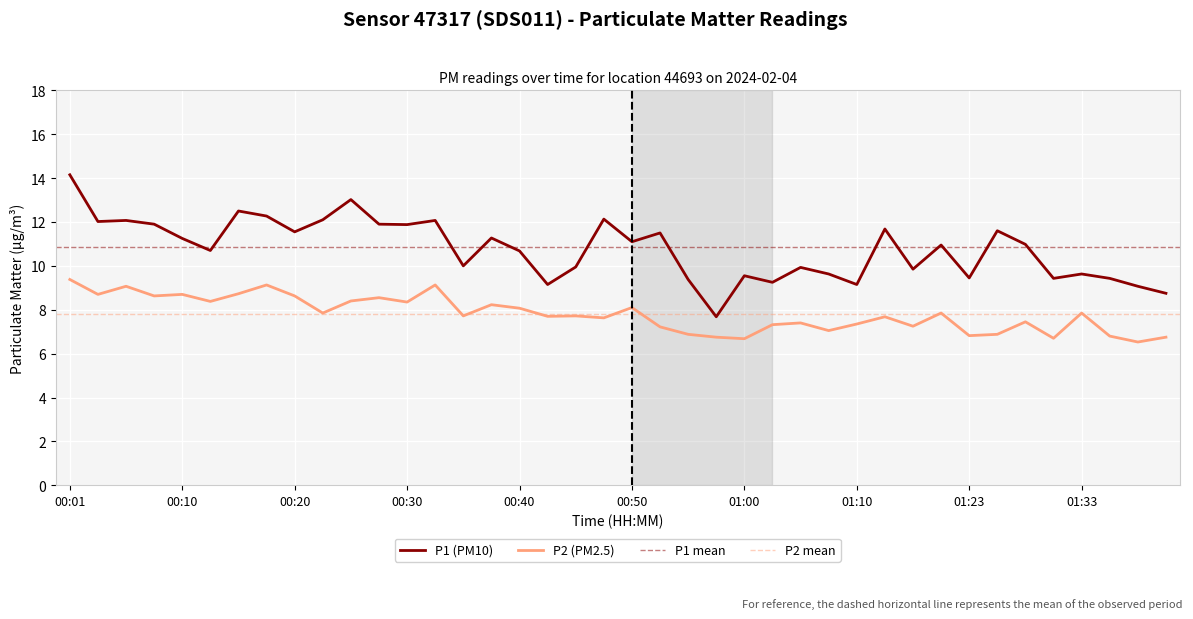

The P1 series shows 11.9 at 00:08. True or false?

True